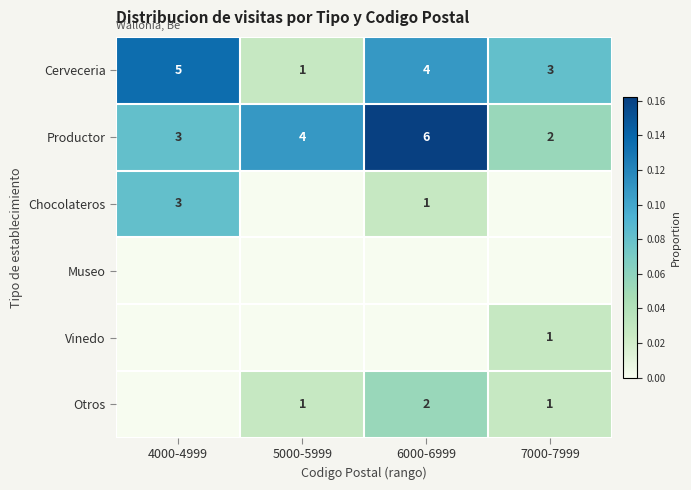

How many data points does each series have?

4